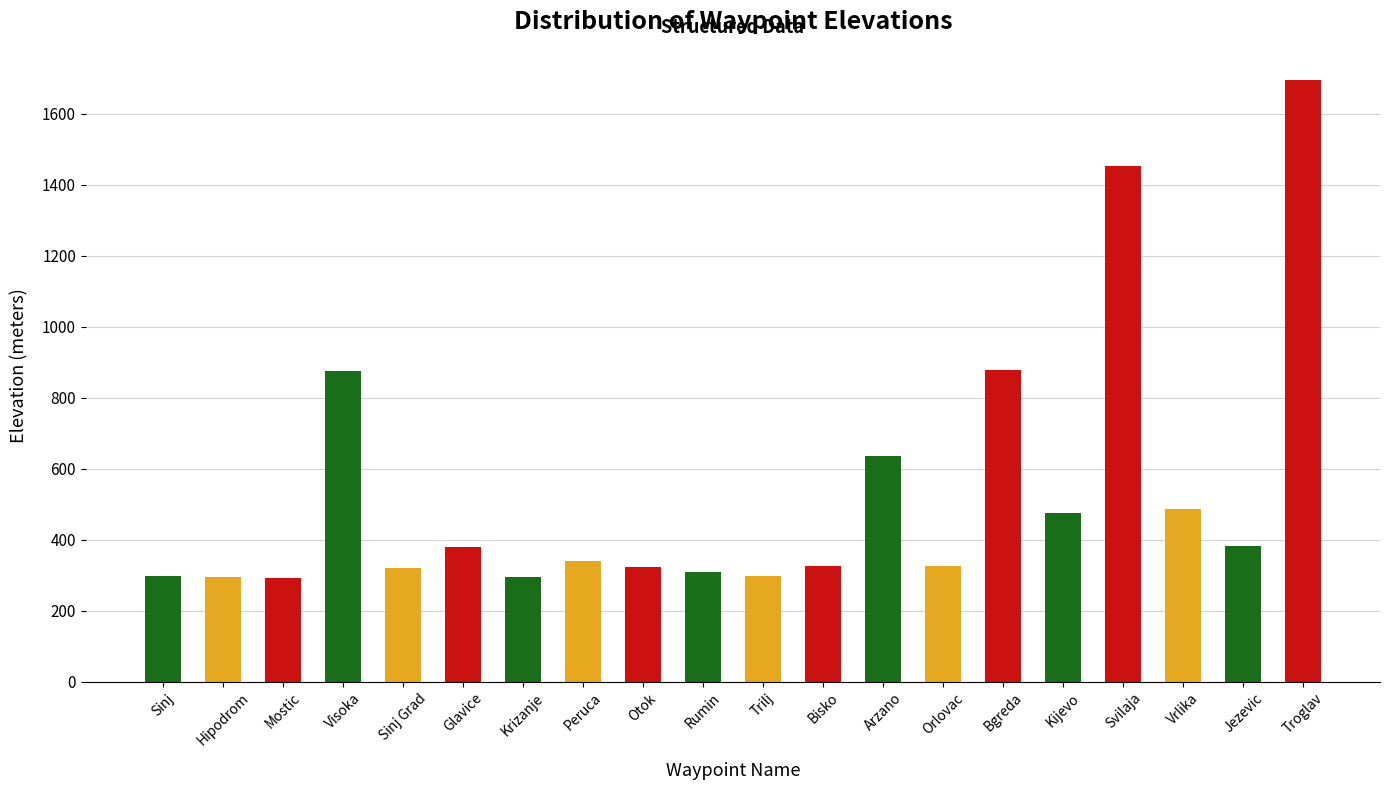

Approximately how many times larger is the value at Bgreda compared to Mostic?

3.0